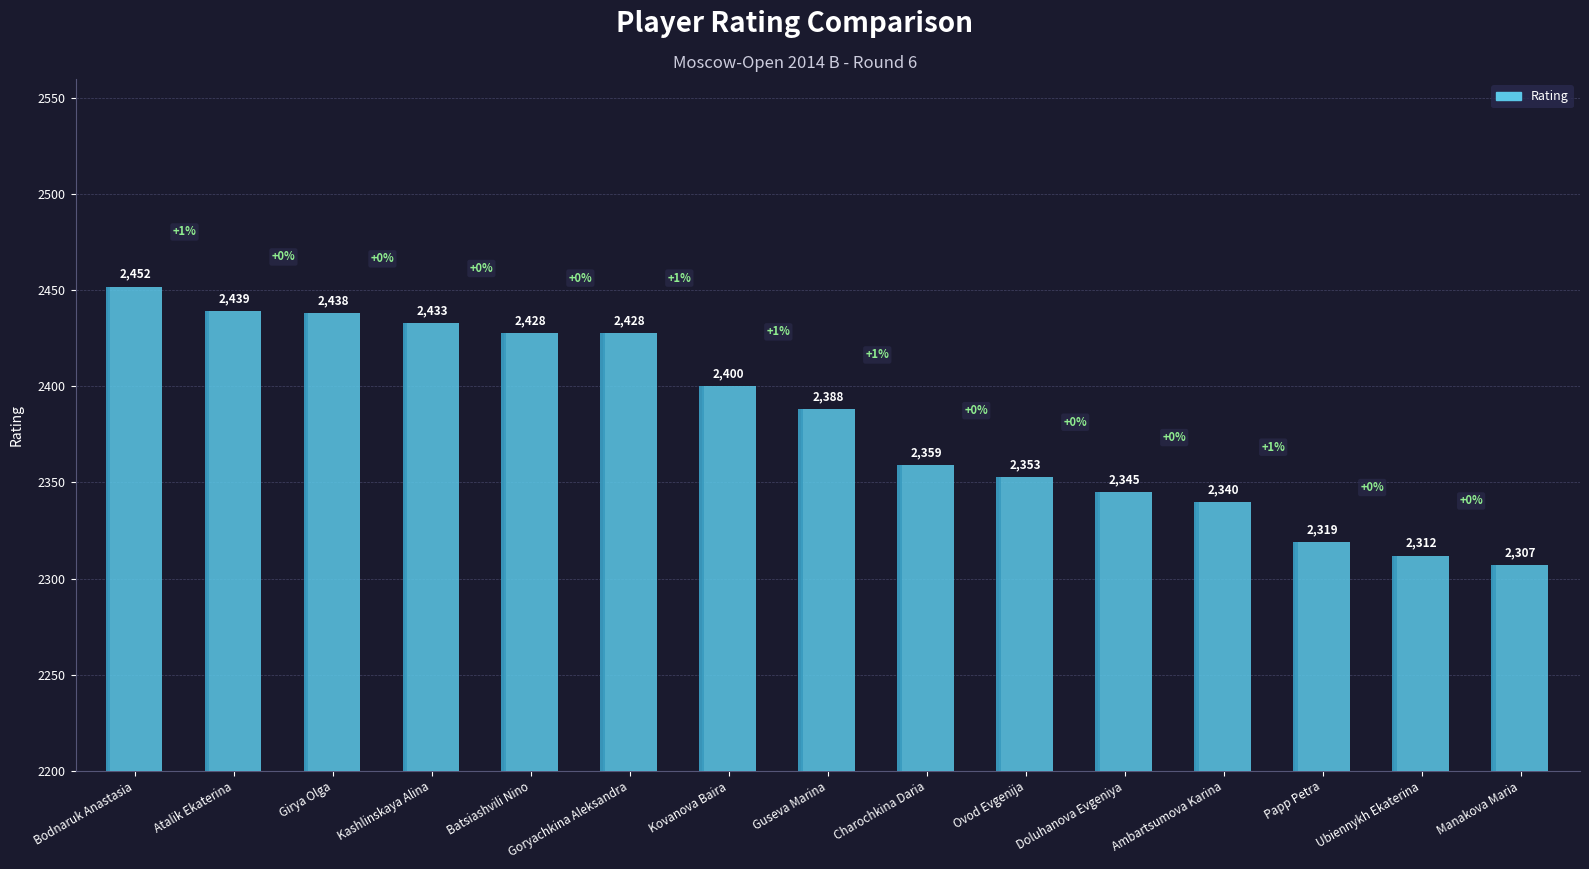

Count the number of data series in this chart.

1